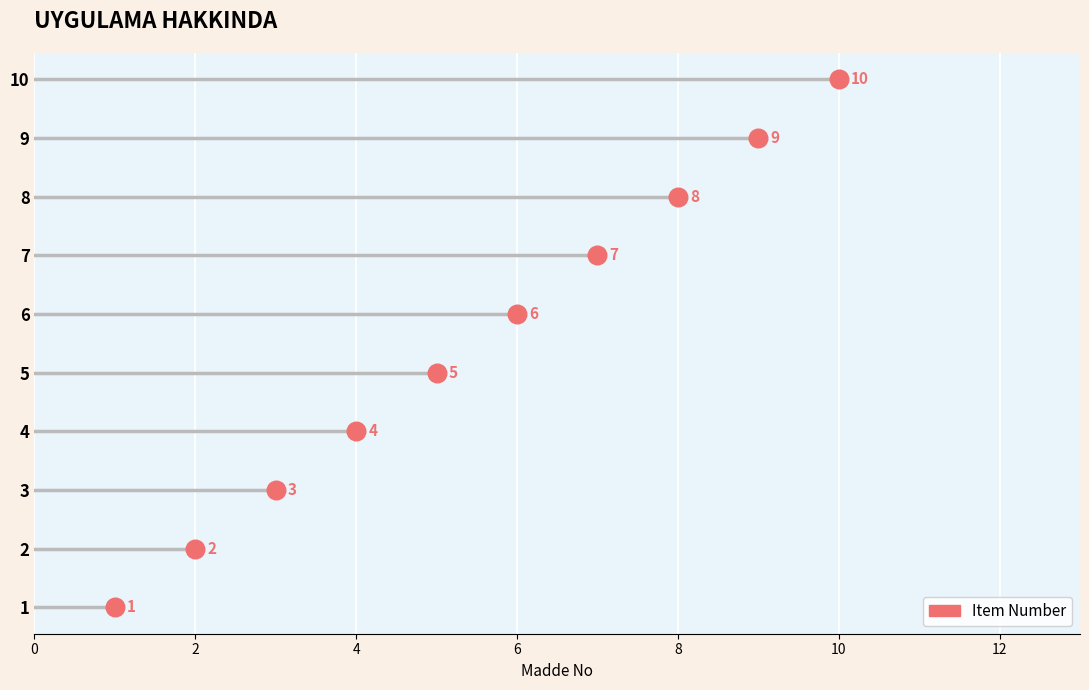

What is the change in value from 6 to 9?

+3